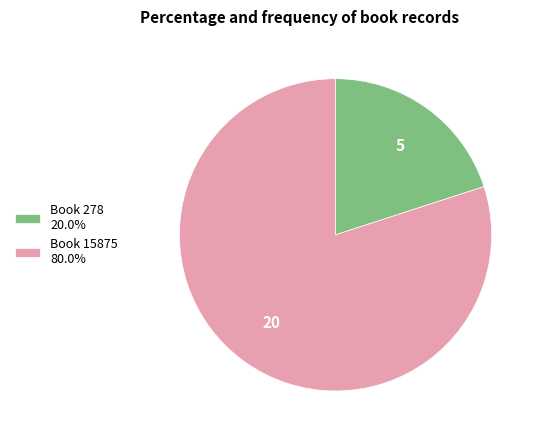

Is there a majority slice in this chart?

Yes